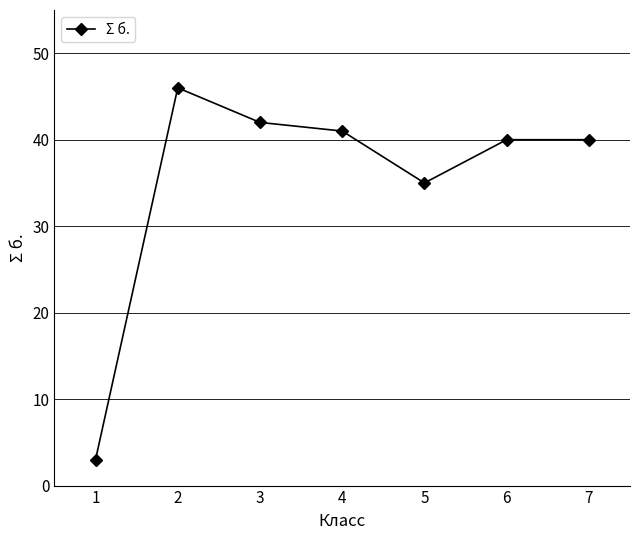

What is the change in value from 4 to 5?

-6